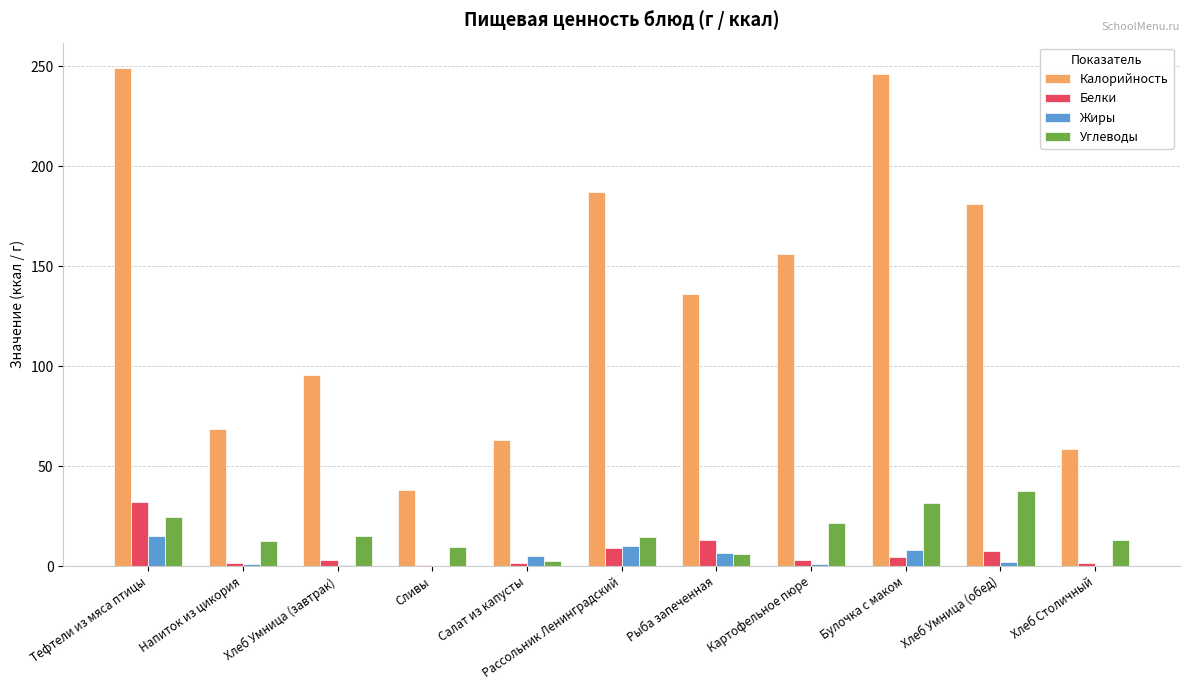

Is the value of Белки at Булочка с маком greater than the value of Углеводы at Хлеб Умница (завтрак)?

No